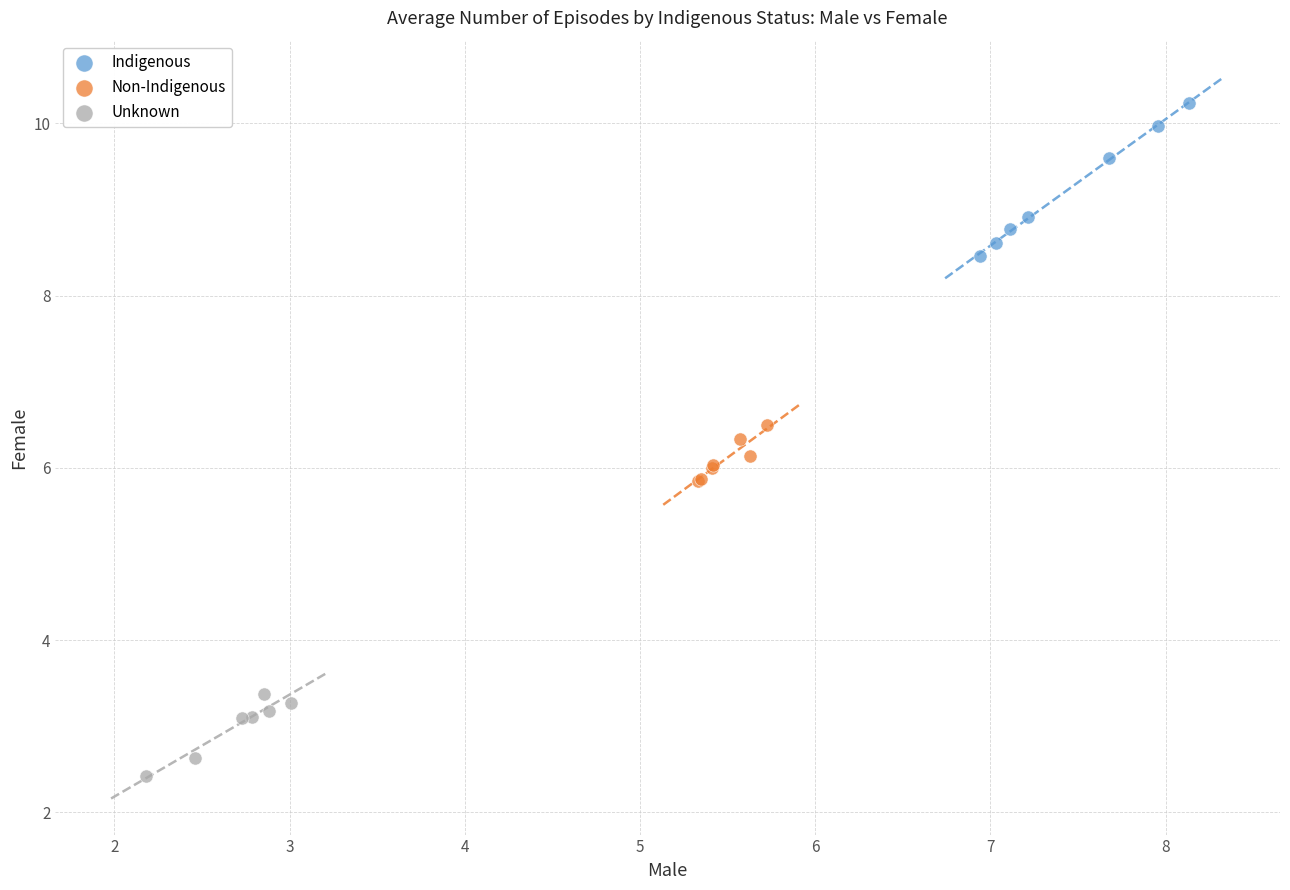

Which series has the widest spread of Y values?

Indigenous